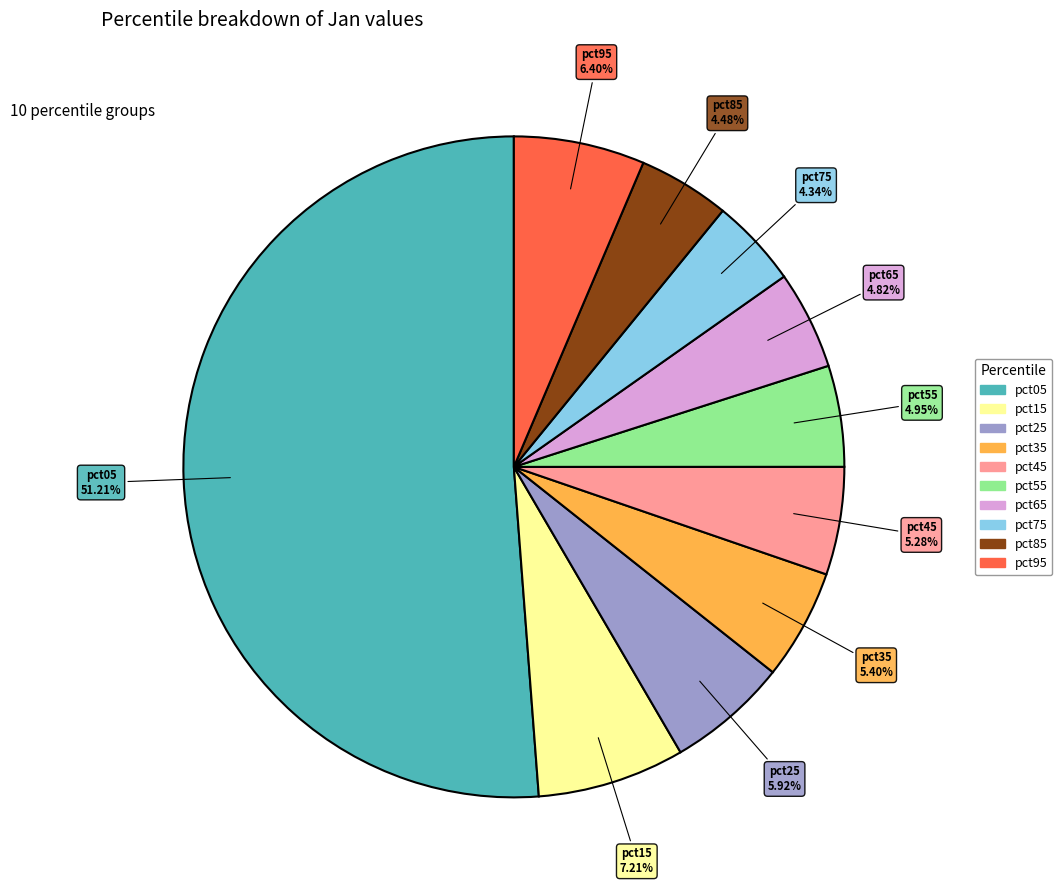

Which has a higher value, pct35 or pct75?

pct35